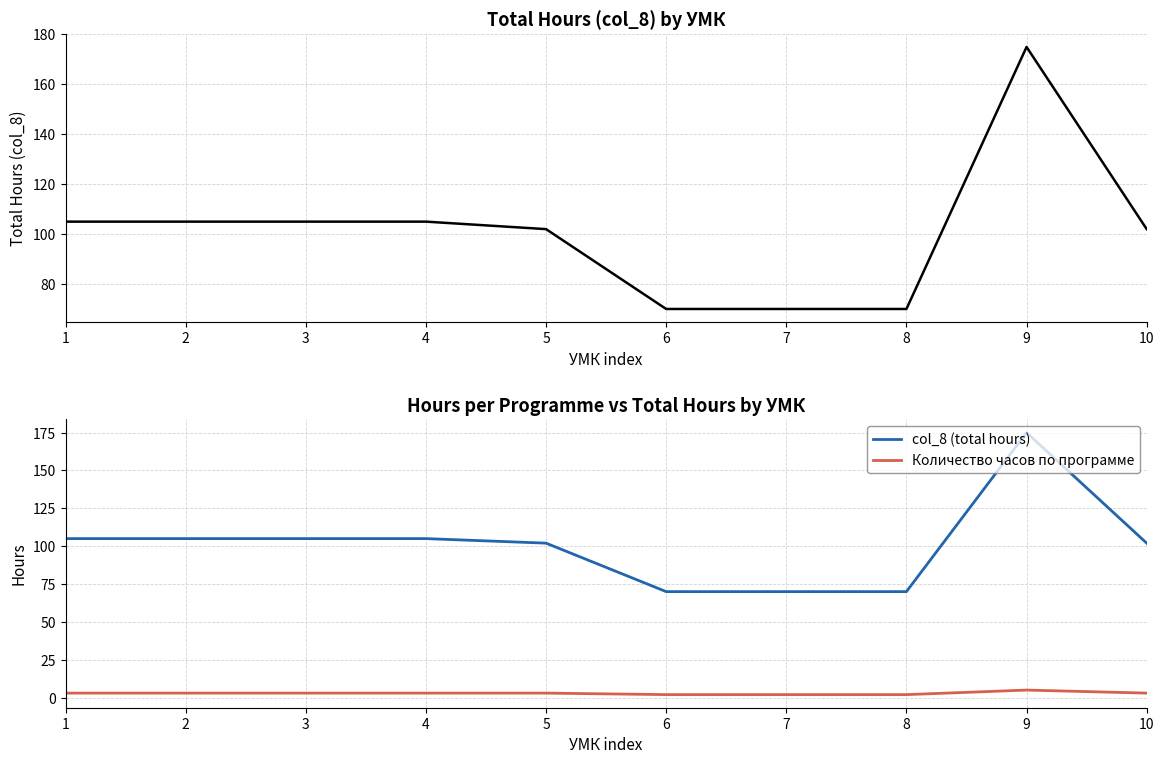

True or false: col_8 (total hours) and Количество часов по программе intersect in this chart.

False